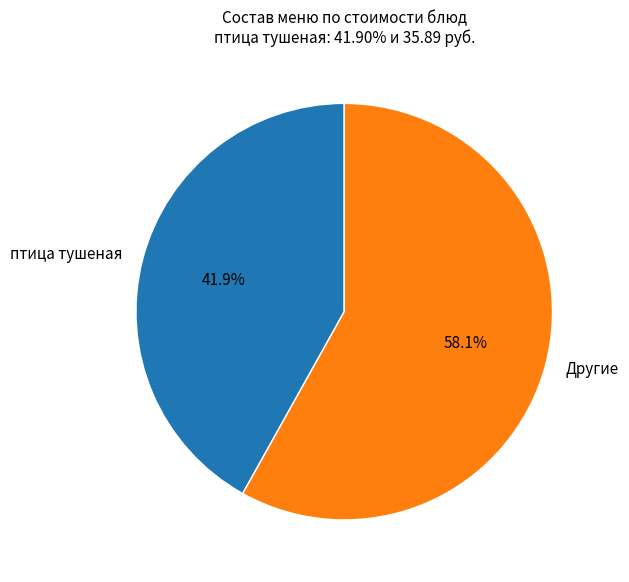

What is the largest slice in the pie chart?

Другие